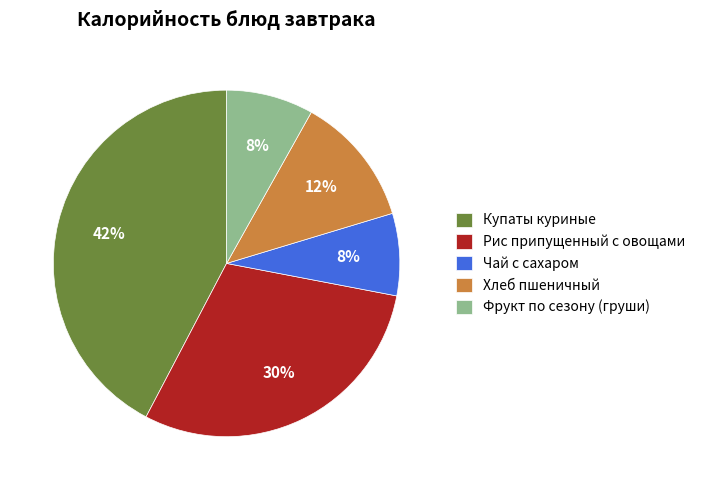

To the nearest percent, what is the combined percentage of Чай с сахаром and Фрукт по сезону (груши)?

16%